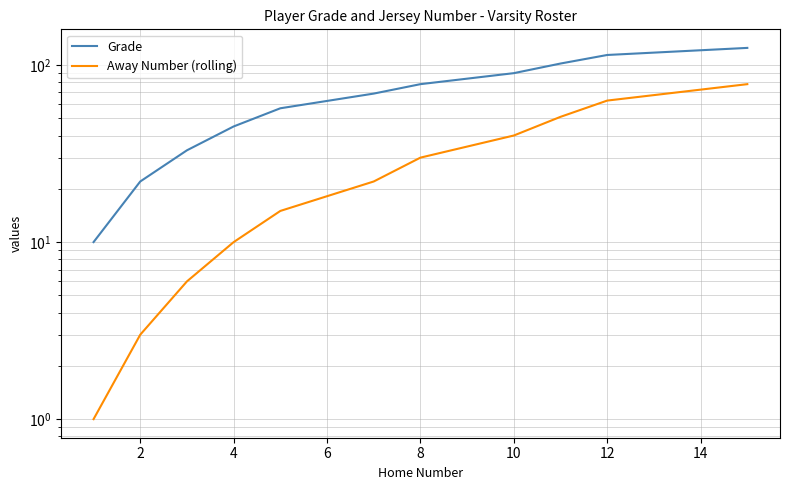

What are all the series names shown in the legend?

Grade, Away Number (rolling)